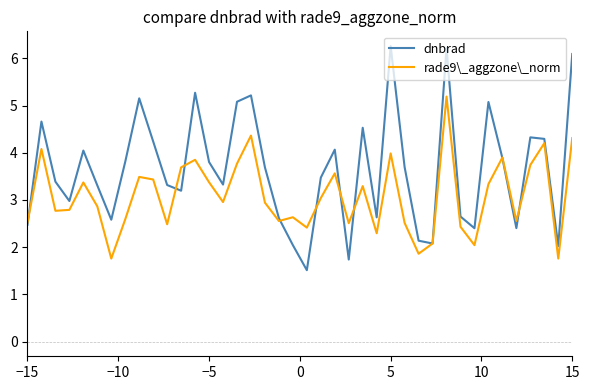

Which series ends up on top after the final intersection of dnbrad and rade9\_aggzone\_norm?

dnbrad